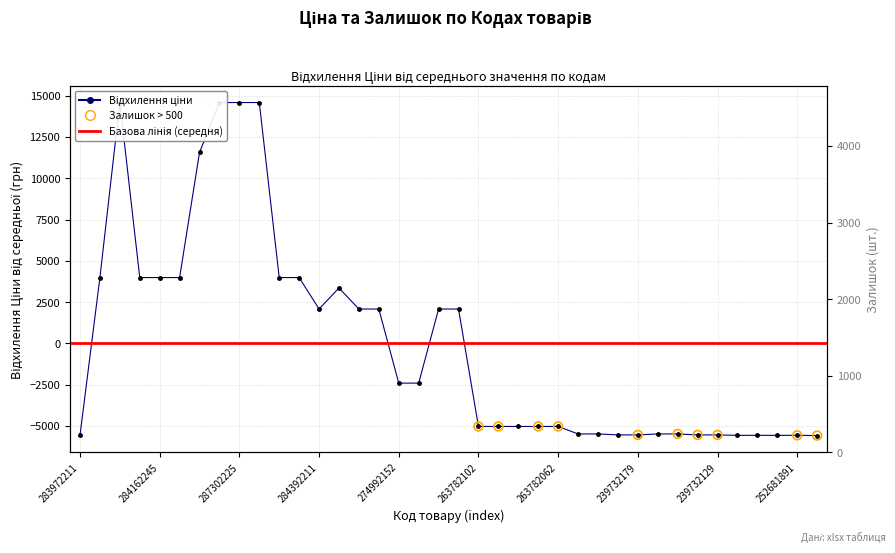

Approximately how many times larger is the value at 3 compared to 8?

0.3